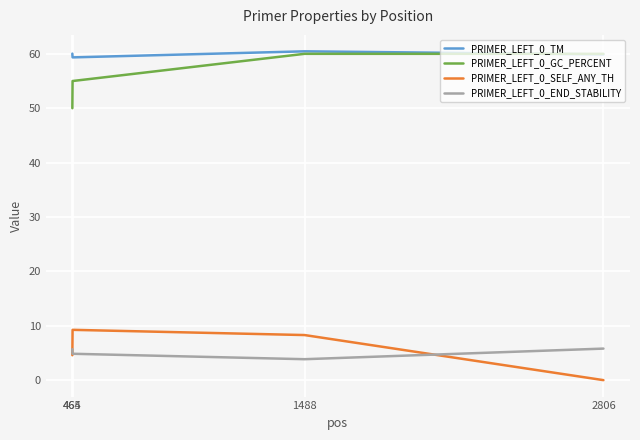

What is the difference between the PRIMER_LEFT_0_SELF_ANY_TH values at 1488 and 464?

3.7